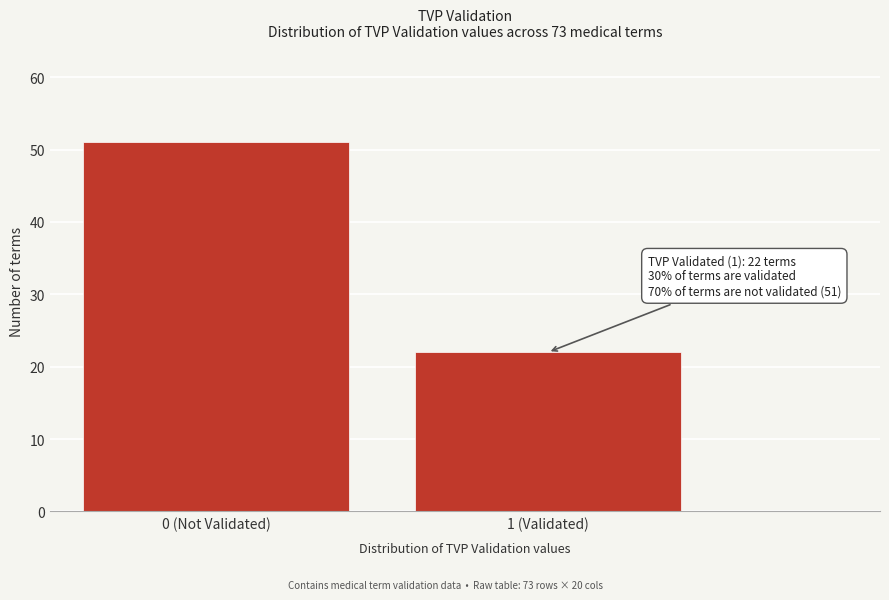

Reading right to left, extract all data points from this chart.

22	51